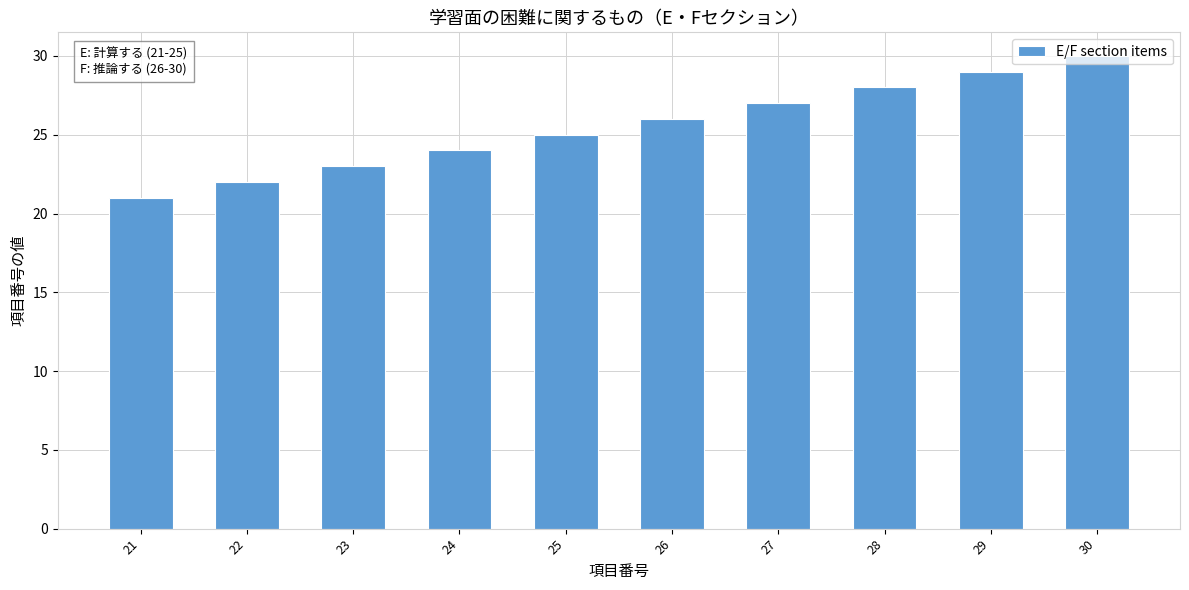

What is the sum of all values?

255